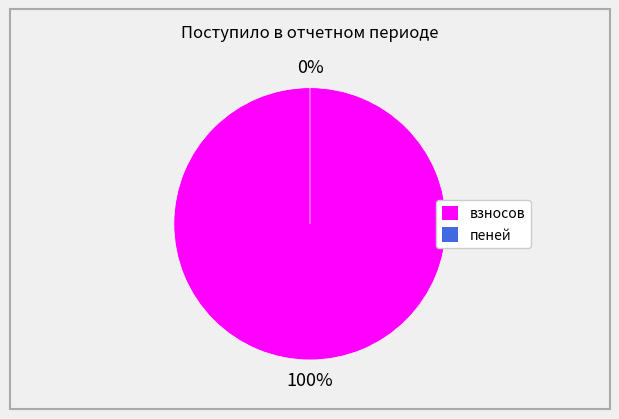

To the nearest percent, what is the combined percentage of пеней and взносов?

100%